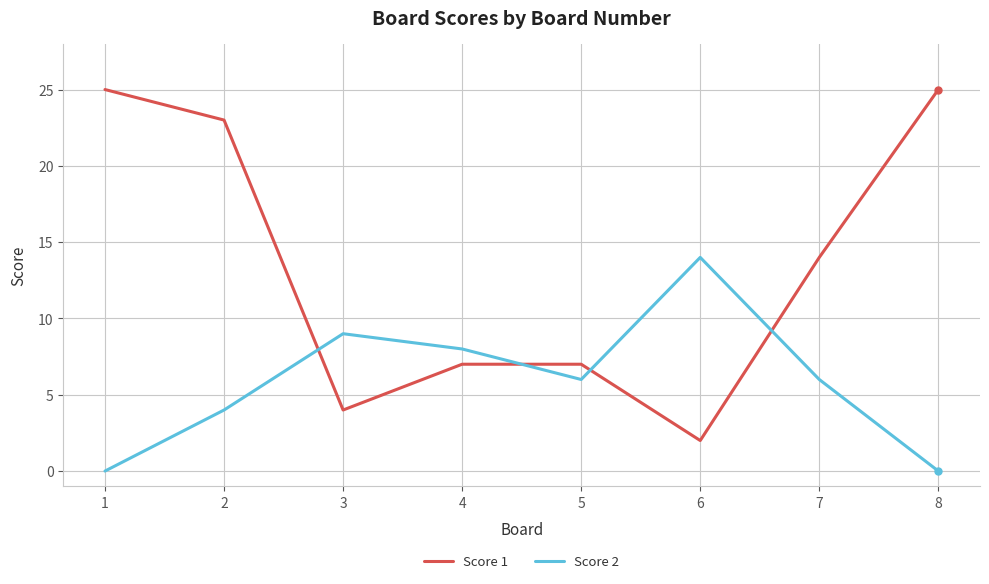

Is it true that Score 1 equals 2 at 6?

True